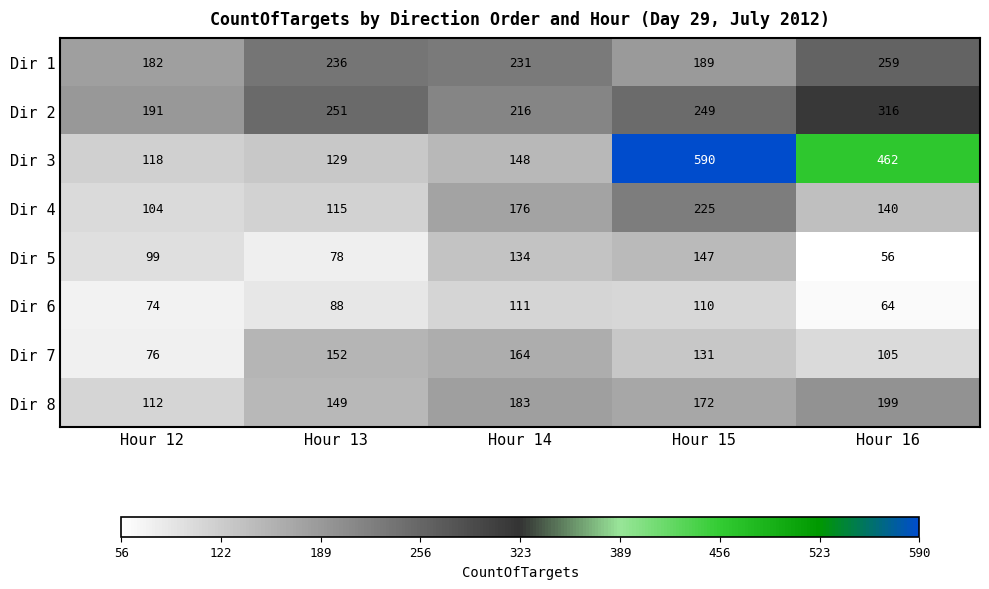

What value does the Dir 5 series have at Hour 15, to the nearest 5?

145